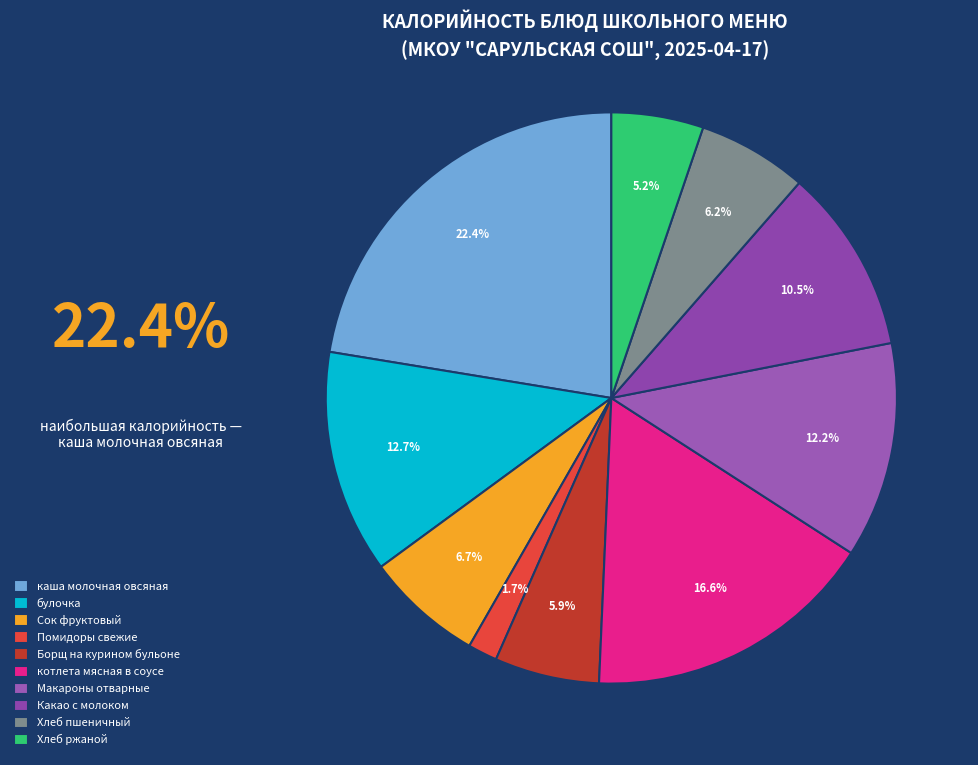

How many segments does this pie chart have?

10